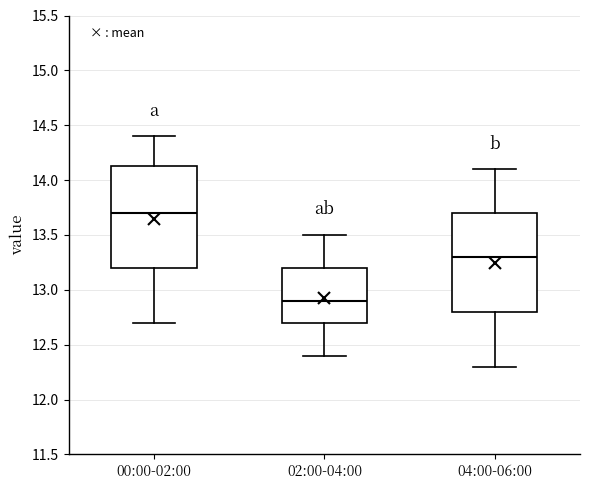

Reading left to right, read every box against the y-axis: the position of its median line, the range the box covers, and the ends of its whiskers. The values are not printed on the chart, so give them approximately, as read against the axis.

00:00-02:00: median 13.70, box 13.20 to 14.15, whiskers 12.70 to 14.40
02:00-04:00: median 12.90, box 12.70 to 13.20, whiskers 12.40 to 13.50
04:00-06:00: median 13.30, box 12.80 to 13.70, whiskers 12.30 to 14.10